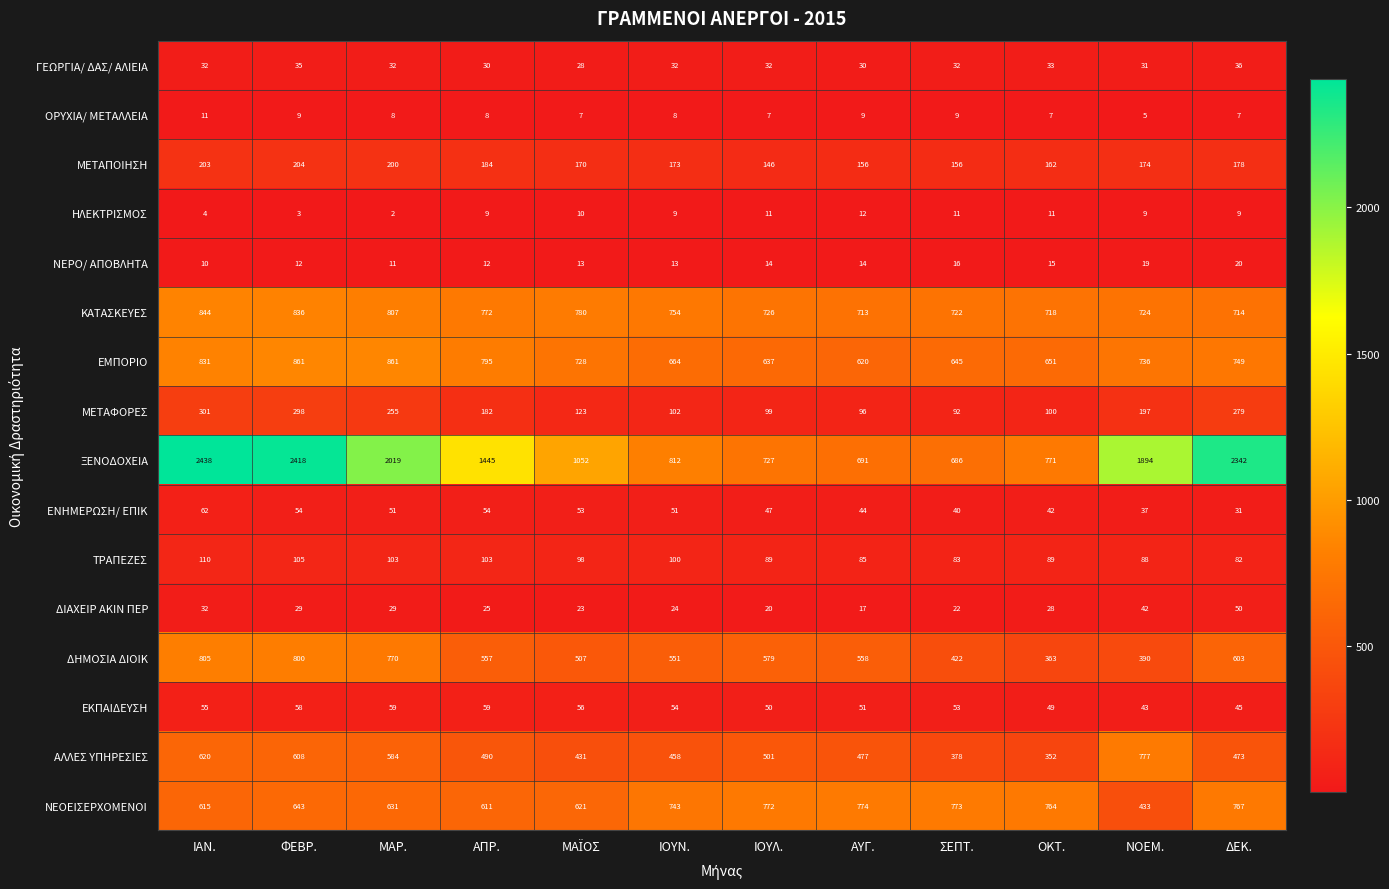

List the series in order of their peak value, highest first.

ΞΕΝΟΔΟΧΕΙΑ, ΕΜΠΟΡΙΟ, ΚΑΤΑΣΚΕΥΕΣ, ΔΗΜΟΣΙΑ ΔΙΟΙΚ, ΑΛΛΕΣ ΥΠΗΡΕΣΙΕΣ, ΝΕΟΕΙΣΕΡΧΟΜΕΝΟΙ, ΜΕΤΑΦΟΡΕΣ, ΜΕΤΑΠΟΙΗΣΗ, ΤΡΑΠΕΖΕΣ, ΕΝΗΜΕΡΩΣΗ/ ΕΠΙΚ, ΕΚΠΑΙΔΕΥΣΗ, ΔΙΑΧΕΙΡ ΑΚΙΝ ΠΕΡ, ΓΕΩΡΓΙΑ/ ΔΑΣ/ ΑΛΙΕΙΑ, ΝΕΡΟ/ ΑΠΟΒΛΗΤΑ, ΗΛΕΚΤΡΙΣΜΟΣ, ΟΡΥΧΙΑ/ ΜΕΤΑΛΛΕΙΑ